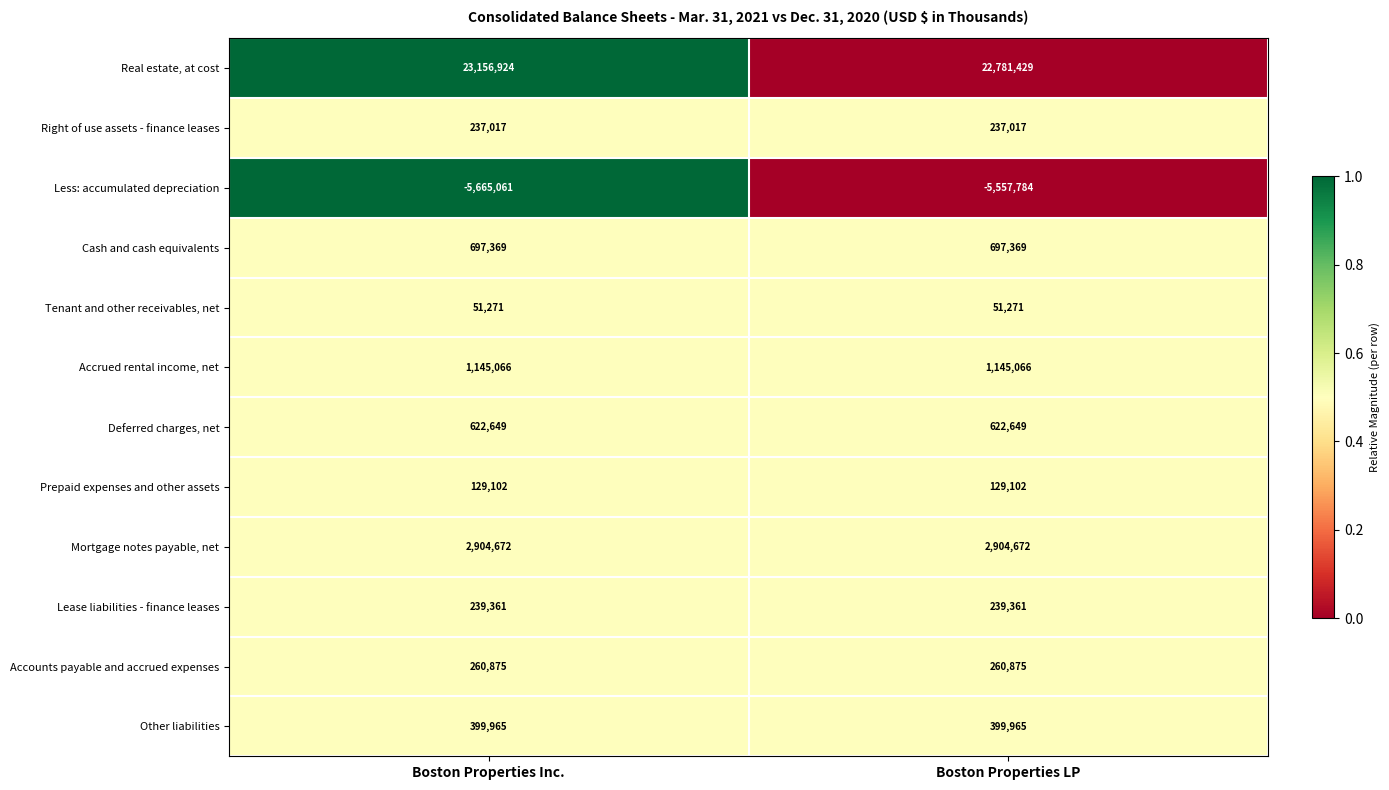

Reading right to left, what are all the values shown in this chart?

Real estate, at cost: Boston Properties LP=22781429	Boston Properties Inc.=23156924
Right of use assets - finance leases: Boston Properties LP=237017	Boston Properties Inc.=237017
Less: accumulated depreciation: Boston Properties LP=-5557784	Boston Properties Inc.=-5665061
Cash and cash equivalents: Boston Properties LP=697369	Boston Properties Inc.=697369
Tenant and other receivables, net: Boston Properties LP=51271	Boston Properties Inc.=51271
Accrued rental income, net: Boston Properties LP=1145066	Boston Properties Inc.=1145066
Deferred charges, net: Boston Properties LP=622649	Boston Properties Inc.=622649
Prepaid expenses and other assets: Boston Properties LP=129102	Boston Properties Inc.=129102
Mortgage notes payable, net: Boston Properties LP=2904672	Boston Properties Inc.=2904672
Lease liabilities - finance leases: Boston Properties LP=239361	Boston Properties Inc.=239361
Accounts payable and accrued expenses: Boston Properties LP=260875	Boston Properties Inc.=260875
Other liabilities: Boston Properties LP=399965	Boston Properties Inc.=399965